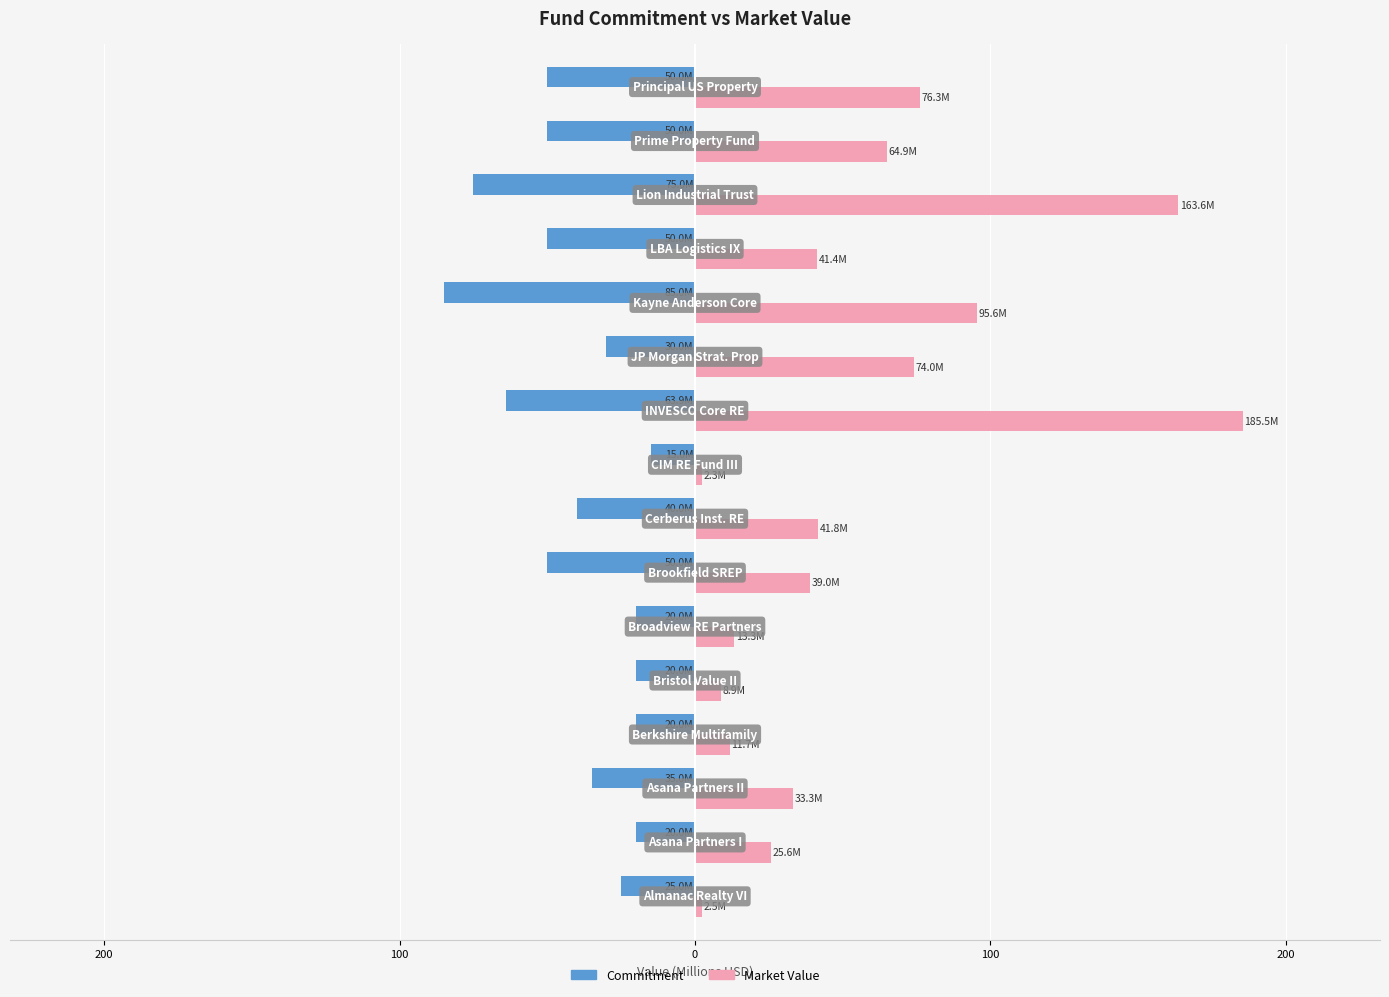

What is the greatest value displayed?

185.5